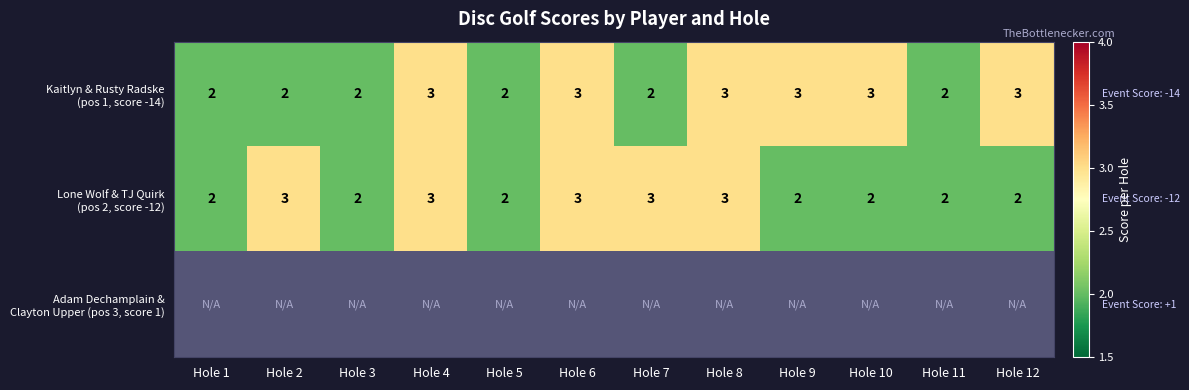

What is the maximum value shown in the chart?

3.0